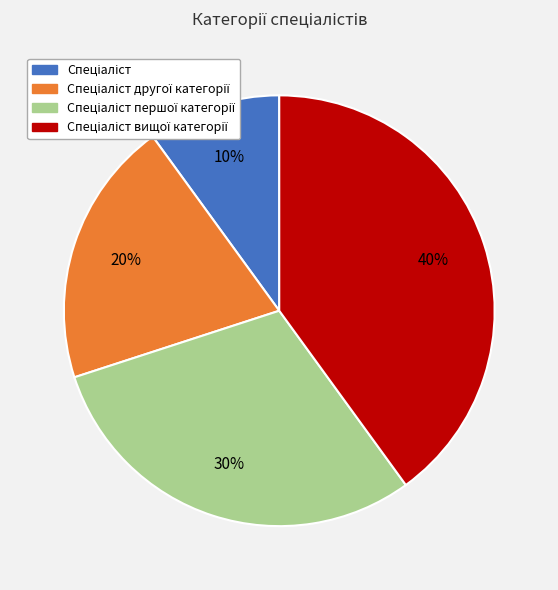

Count the number of slices in the pie.

4